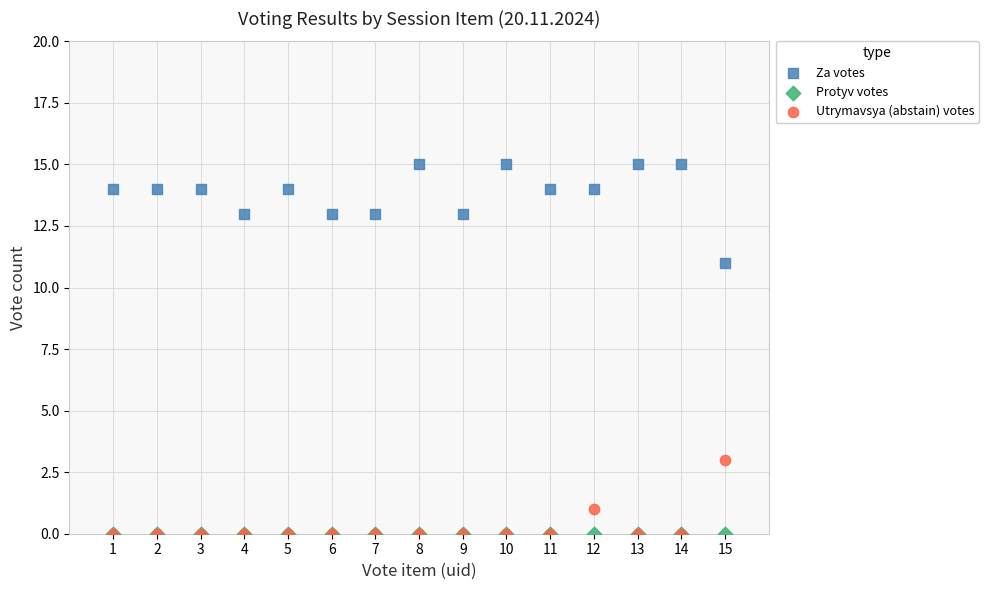

What are all the series names shown in the legend?

Za votes, Protyv votes, Utrymavsya (abstain) votes